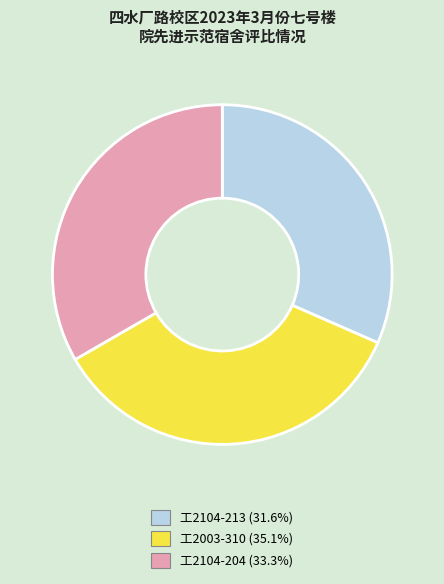

Does 工2104-213 represent more than half of the total?

No